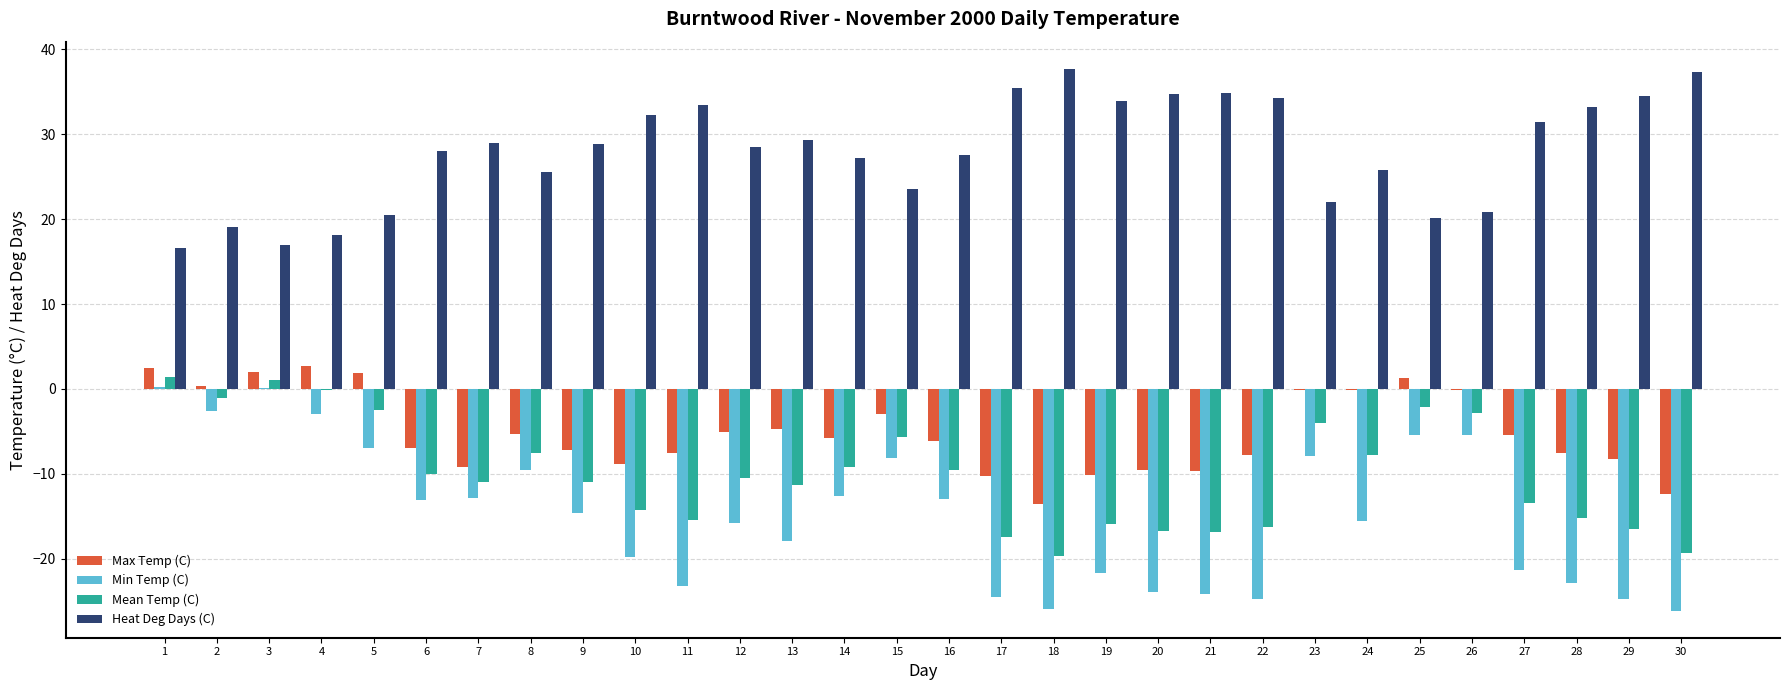

The Mean Temp (C) series shows -19.3 at 30. True or false?

True